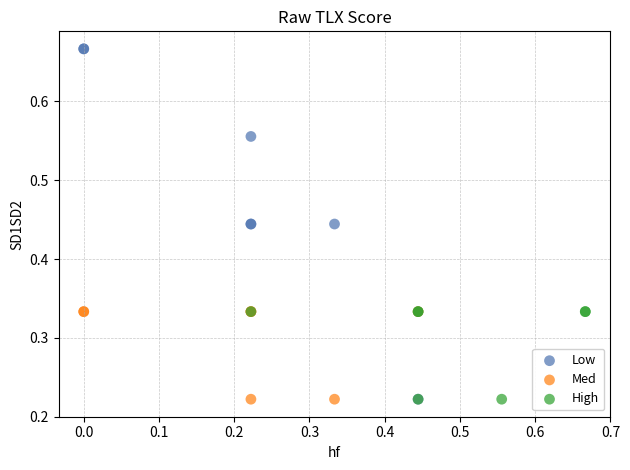

Which series has the largest Y range (max minus min)?

Low